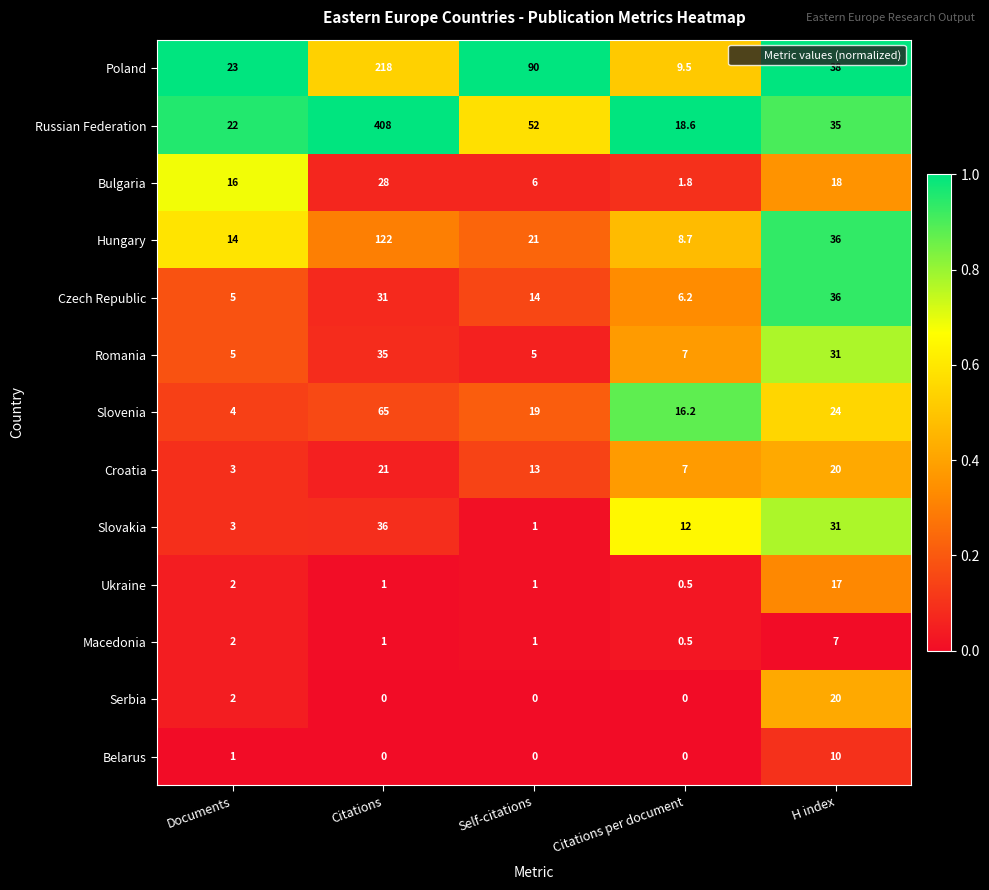

At which category does the chart reach its peak across all series?

Citations